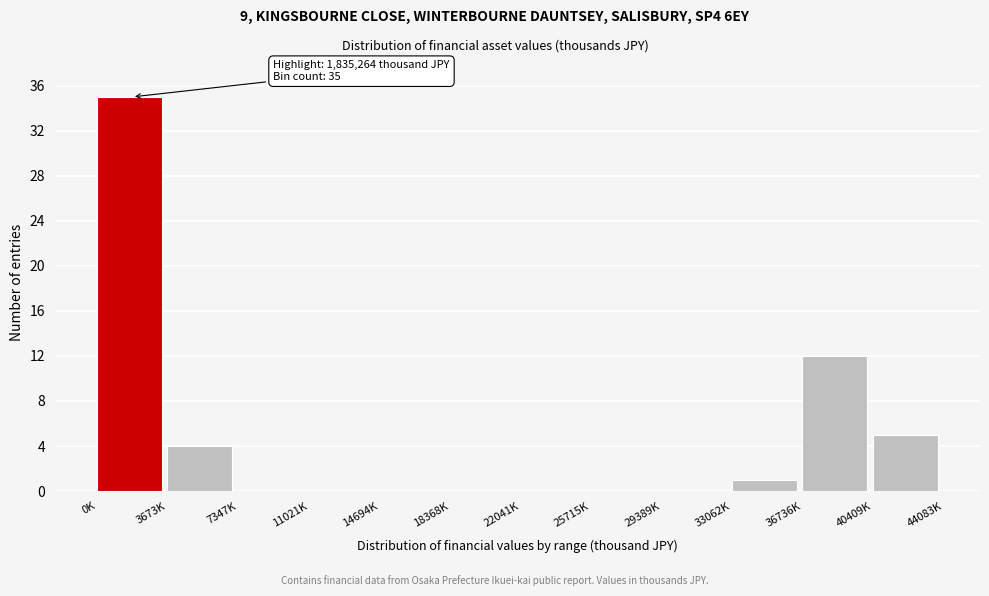

Reading left to right, what are all the values shown in this chart?

0K=35	3673K=4	7347K=0	11021K=0	14694K=0	18368K=0	22041K=0	25715K=0	29389K=0	33062K=1	36736K=12	40409K=5